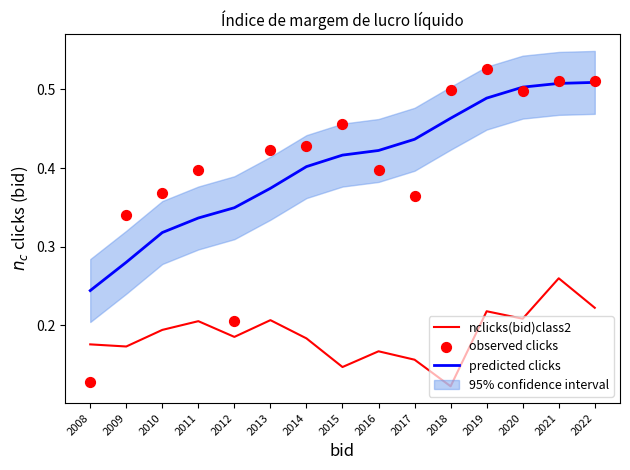

What is the total value across all series at 2010?

0.9